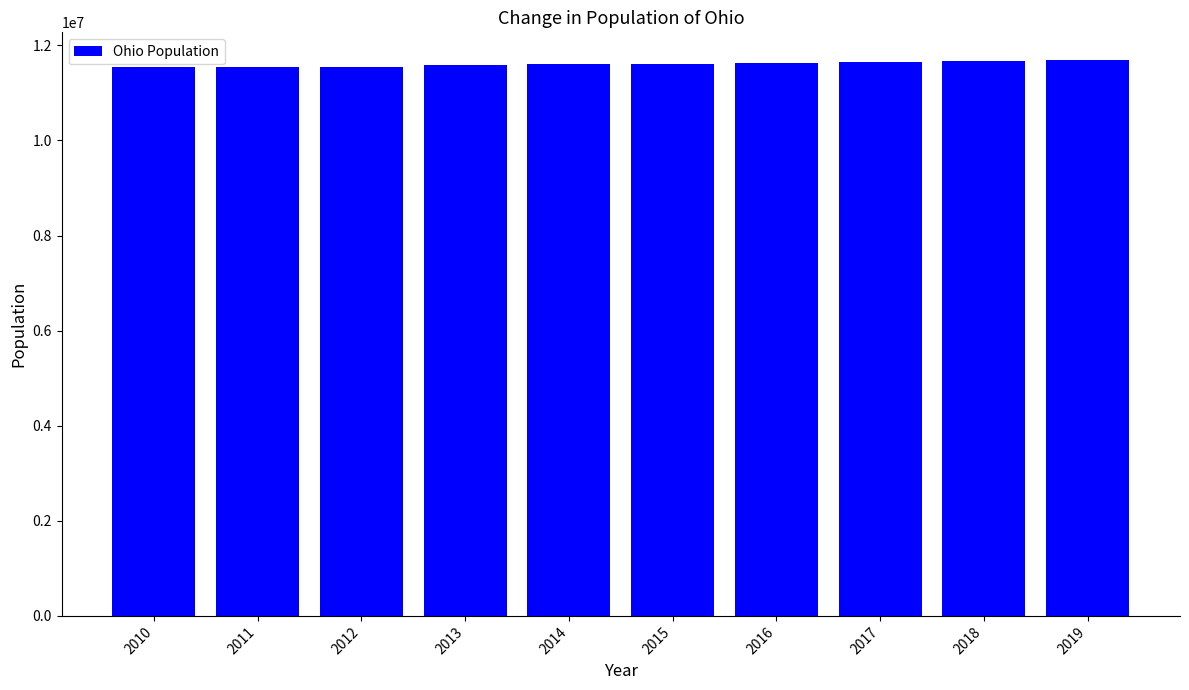

What is the sum of the values at 2018 and 2012?

23225264